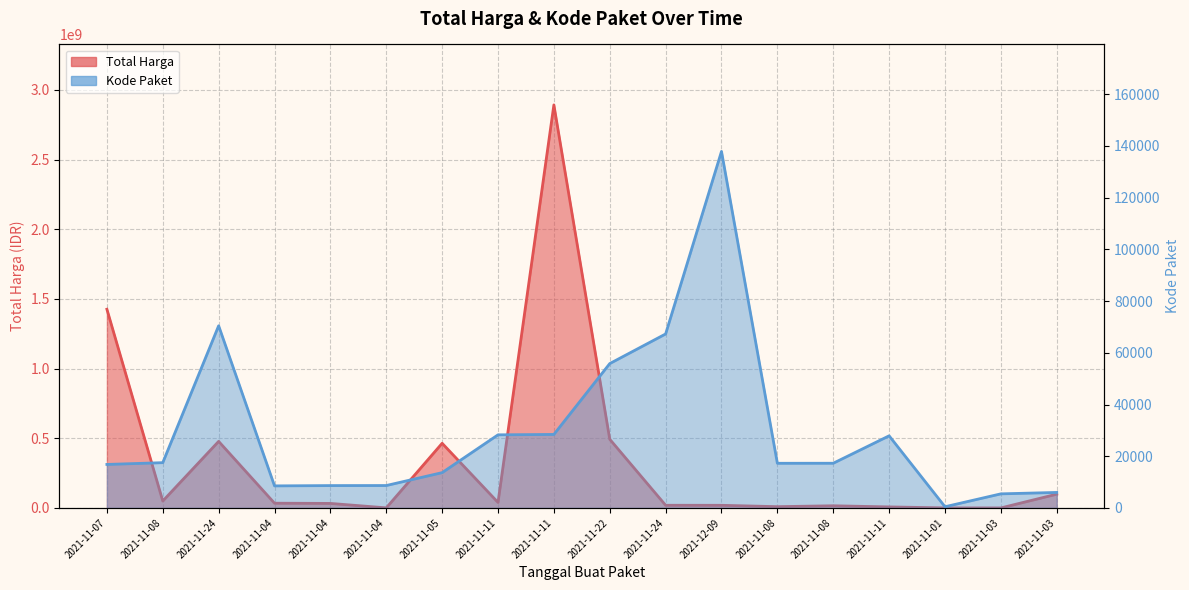

At which category is the sum across all series the highest?

2021-11-11